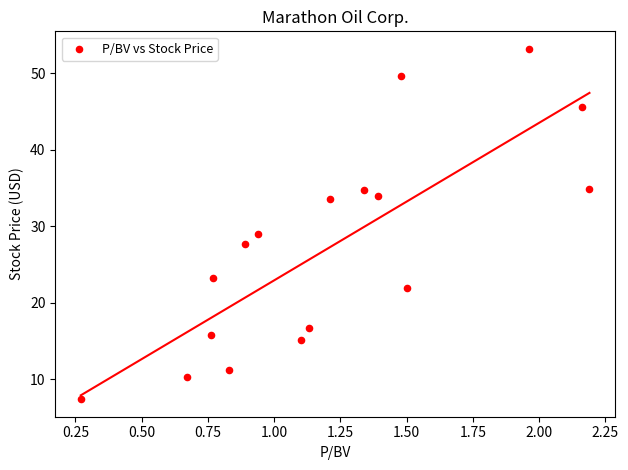

What is the range of X values (max minus min)?

1.9